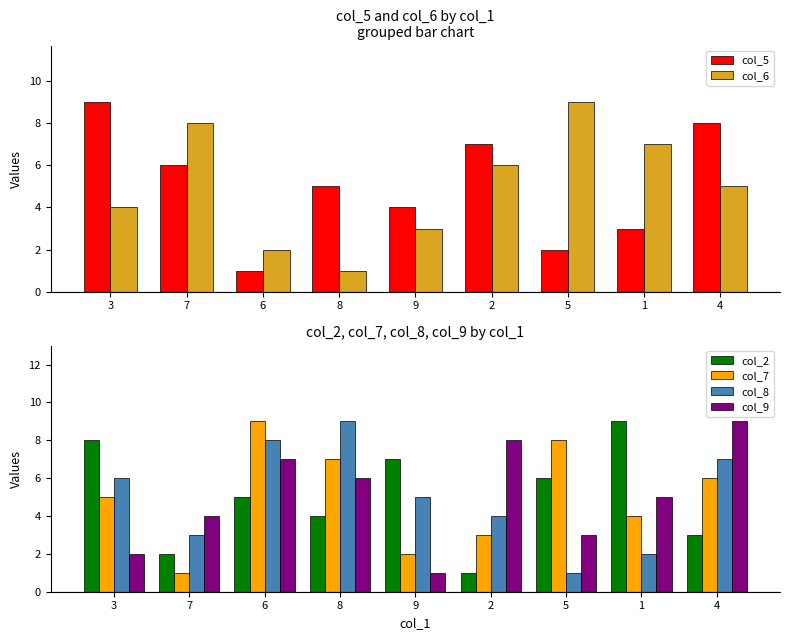

Rank the series at 1 from highest to lowest value.

col_2, col_6, col_9, col_7, col_5, col_8